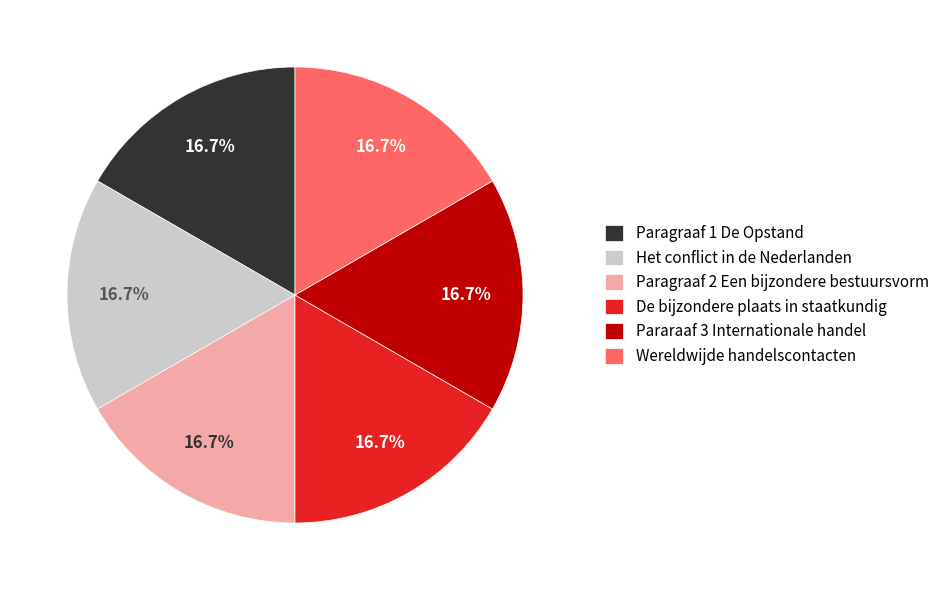

Combined, what portion of the pie is Het conflict in de Nederlanden and Paragraaf 1 De Opstand?

33.3%